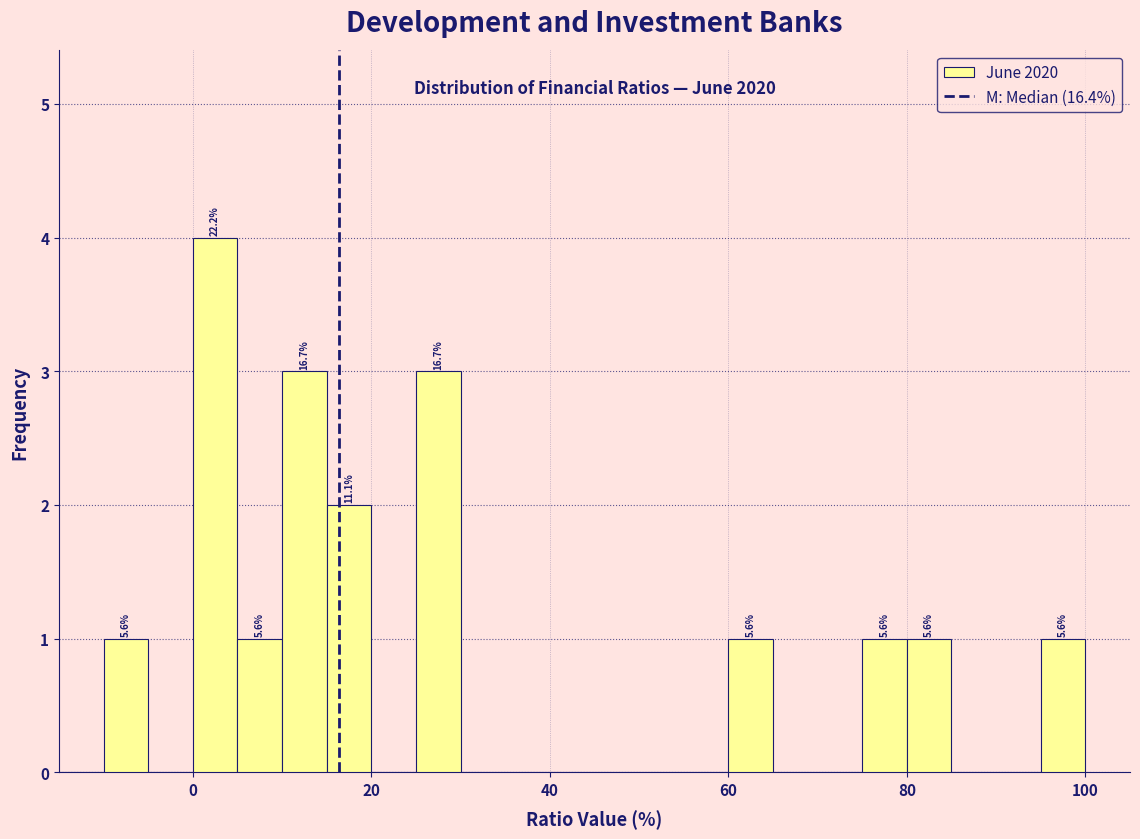

Read against the x-axis, roughly where is the centre of the tallest bar?

2